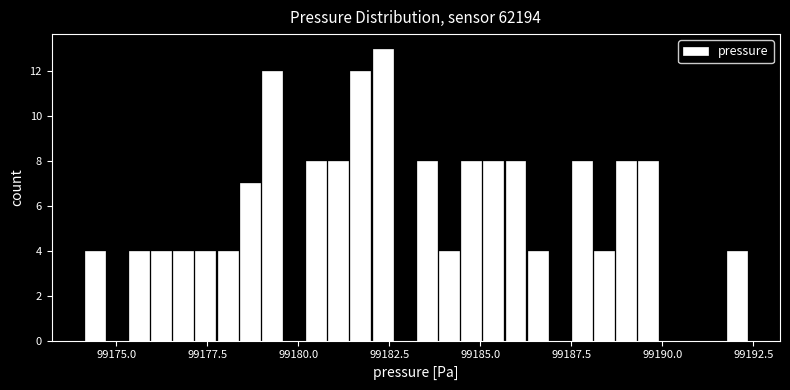

Read against the x-axis, roughly where is the centre of the tallest bar?

99182.5